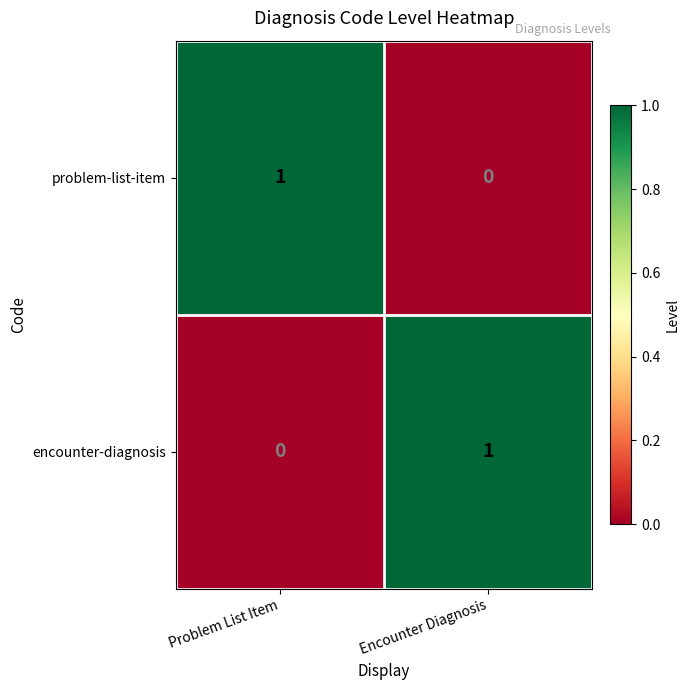

Where is encounter-diagnosis nearest to the value 0?

Problem List Item